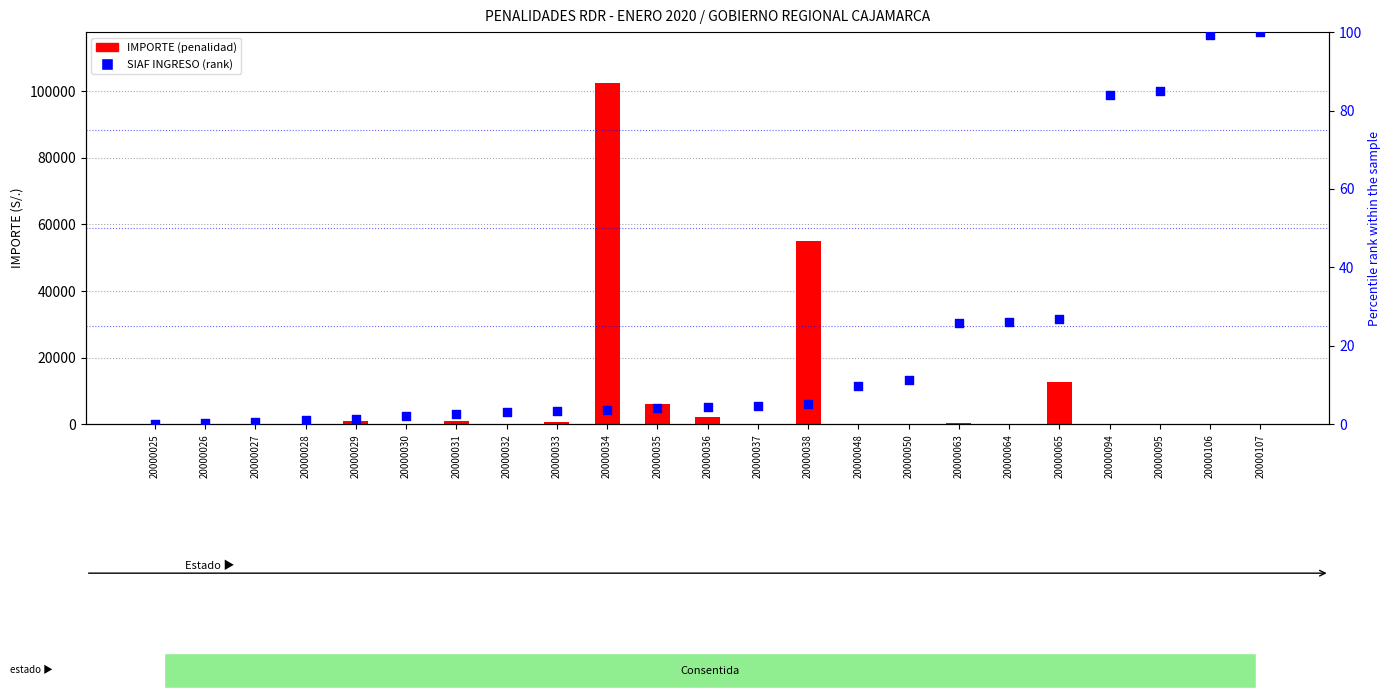

What are all the series names shown in the legend?

IMPORTE (penalidad), SIAF INGRESO (rank)